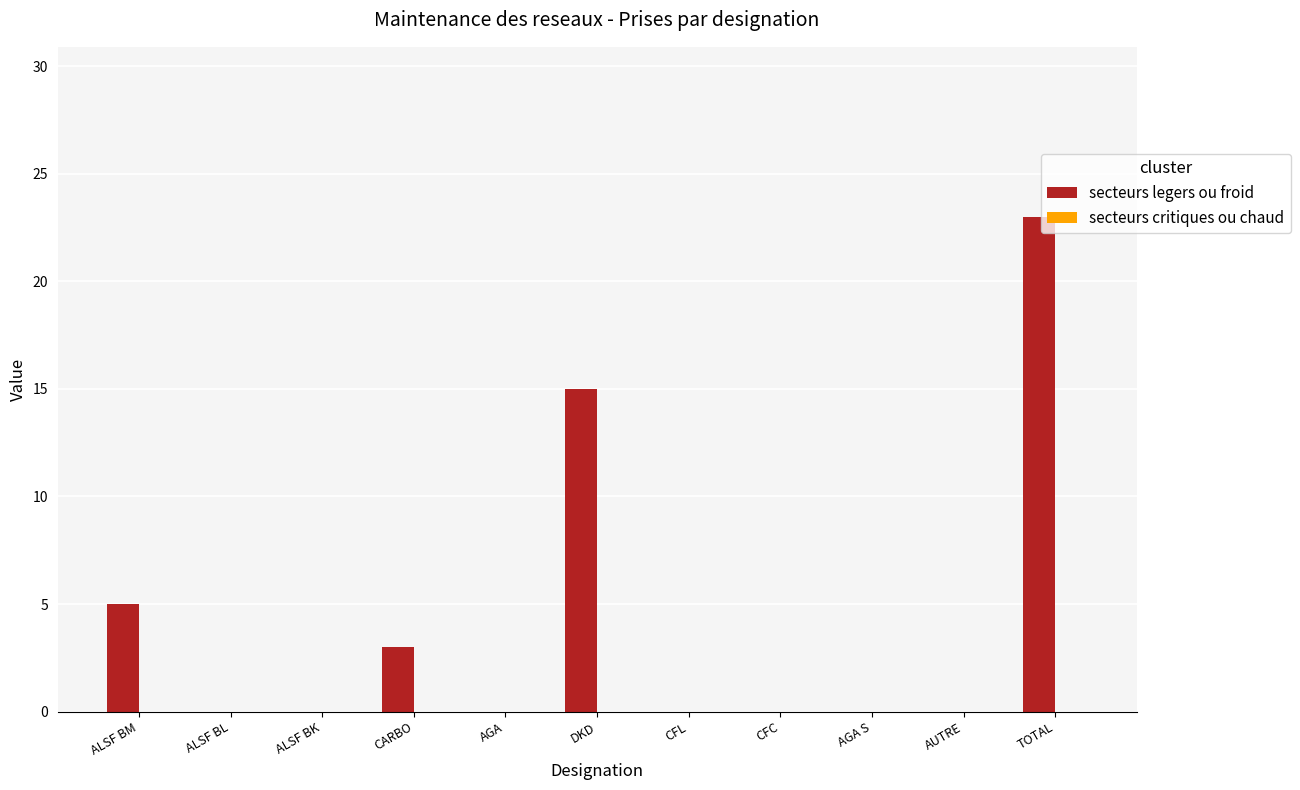

Which category has the highest value across all series?

TOTAL